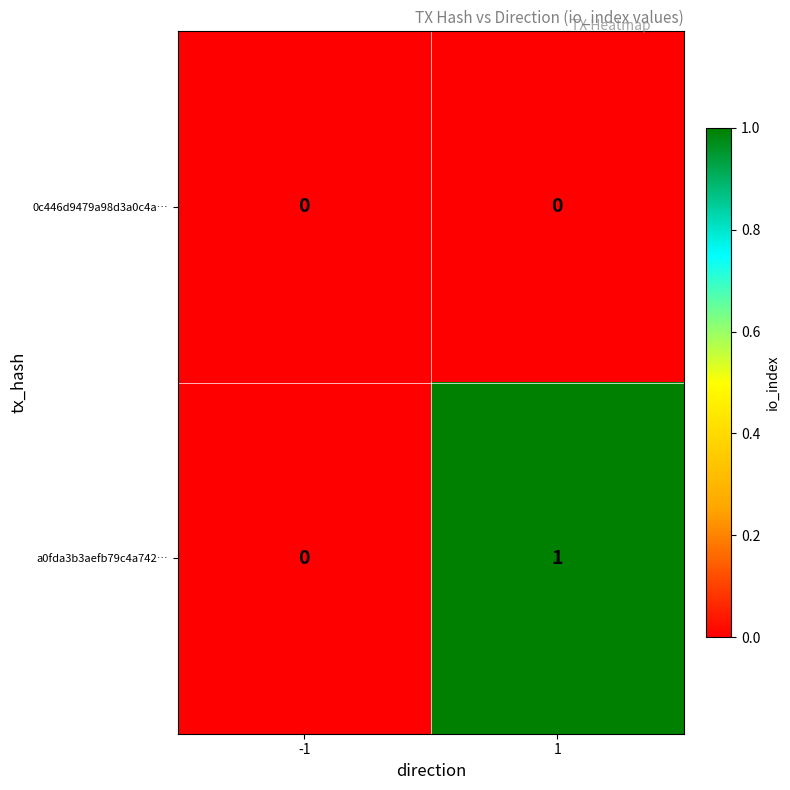

Reading left to right, transcribe all the data shown in this chart.

0c446d9479a98d3a0c4a…: 0	0
a0fda3b3aefb79c4a742…: 0	1